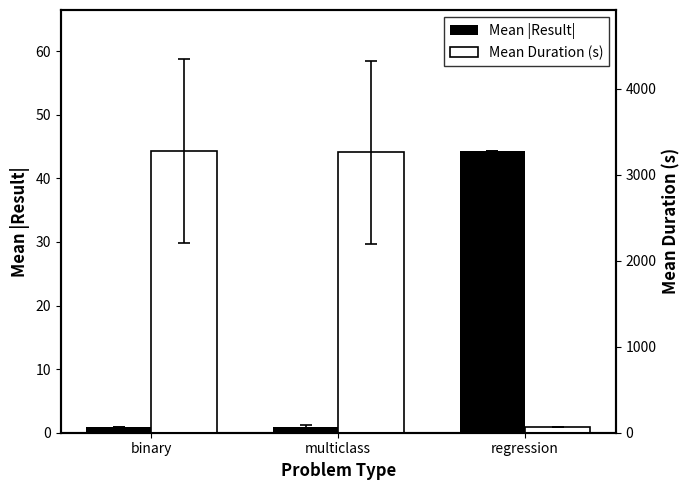

What are all the series names shown in the legend?

Mean |Result|, Mean Duration (s)